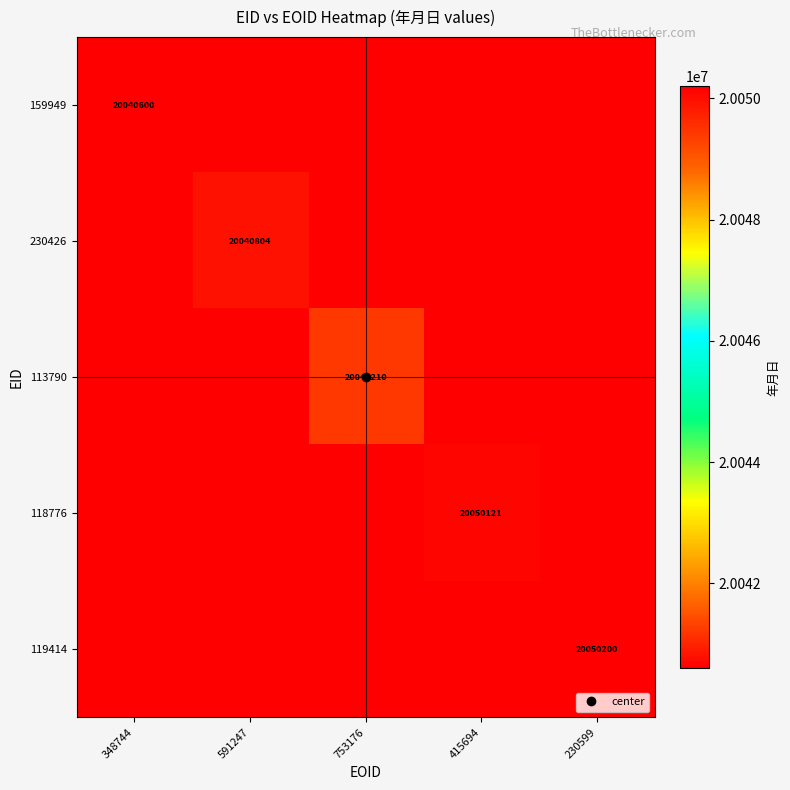

List the labels in order of 113790 value, smallest first.

348744, 591247, 415694, 230599, 753176